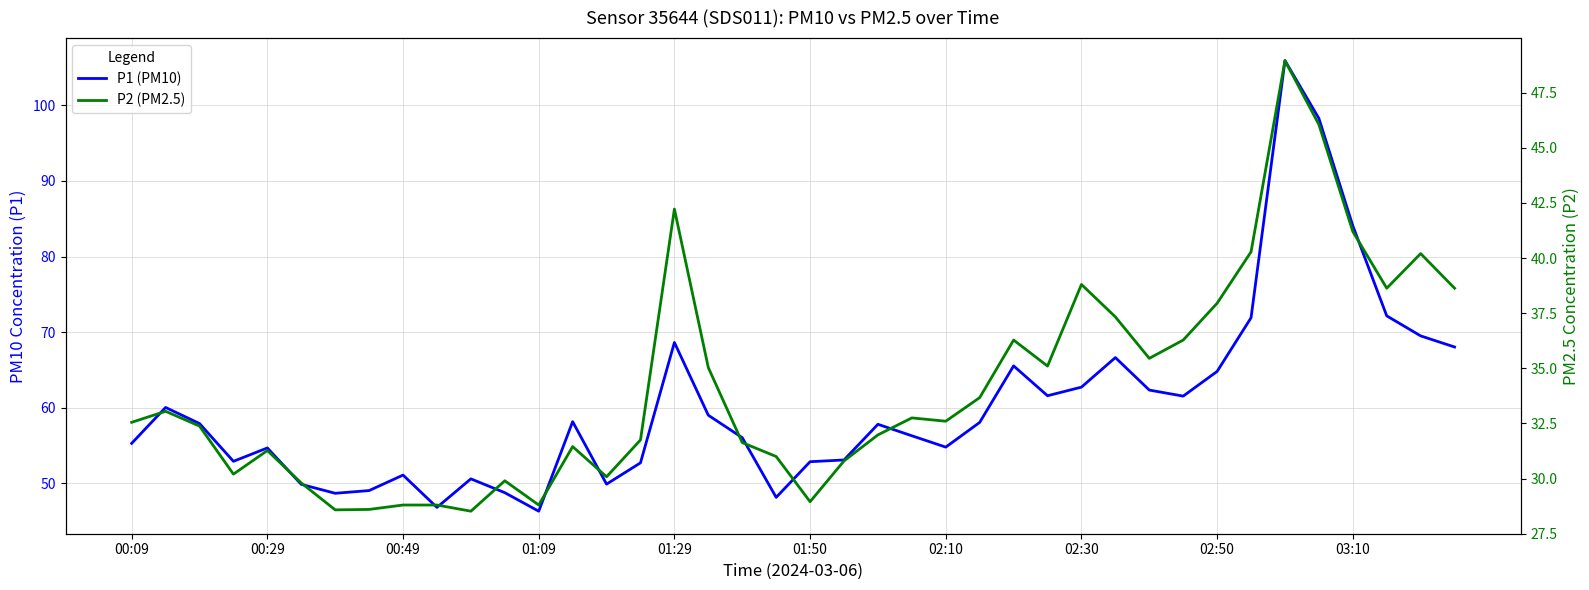

At which category is the sum across all series the highest?

34